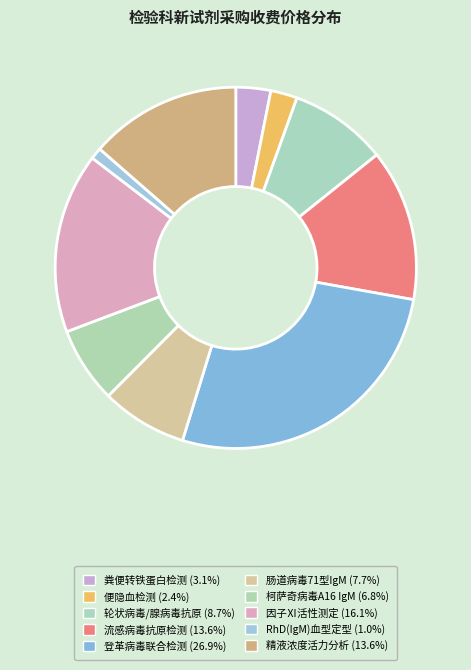

How many slices are in this pie chart?

10